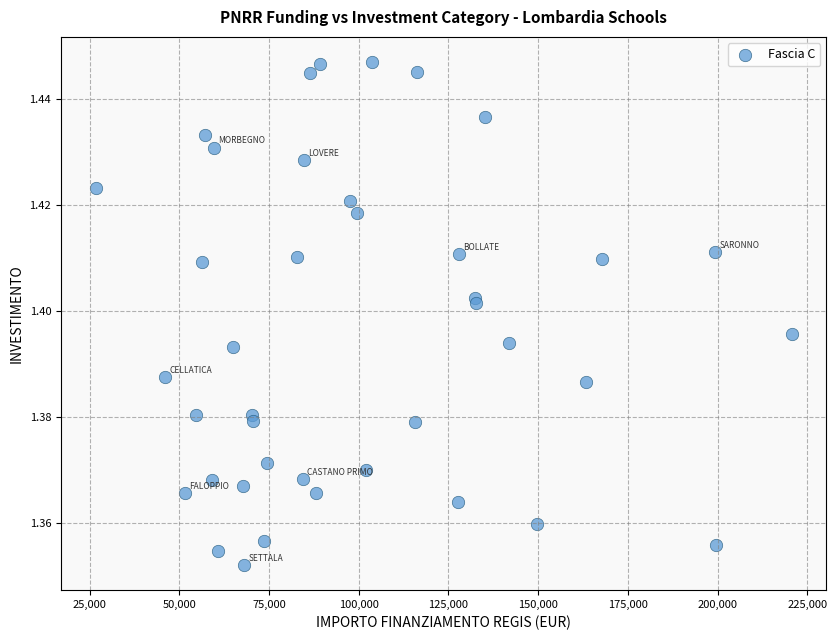

What is the range of X values (max minus min)?

193933.1